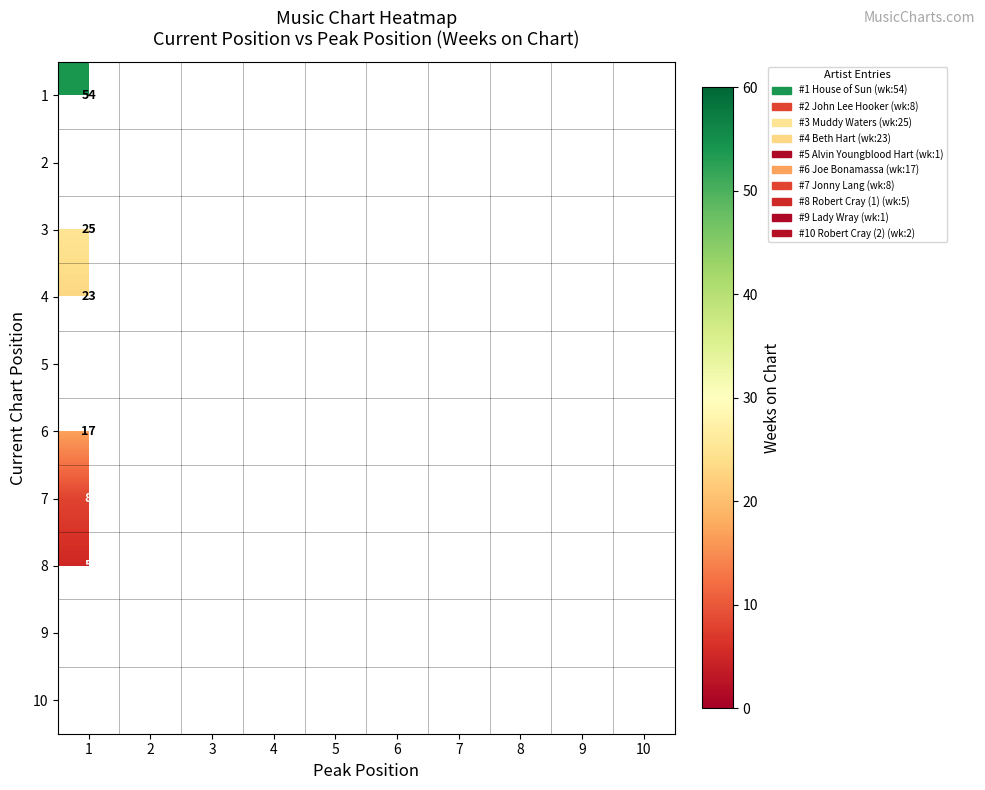

Is it true that 7 equals 8 at 1?

True